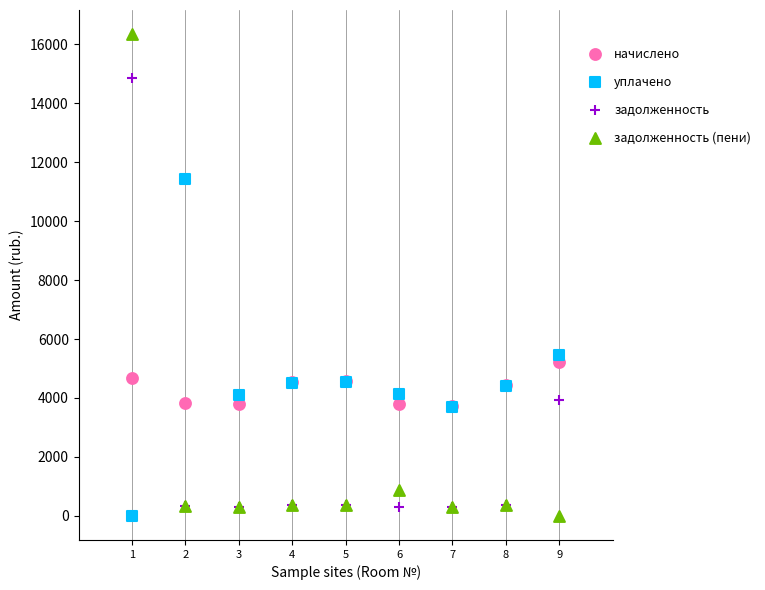

In the уплачено series, what Y value is closest to 5714?

5473.2